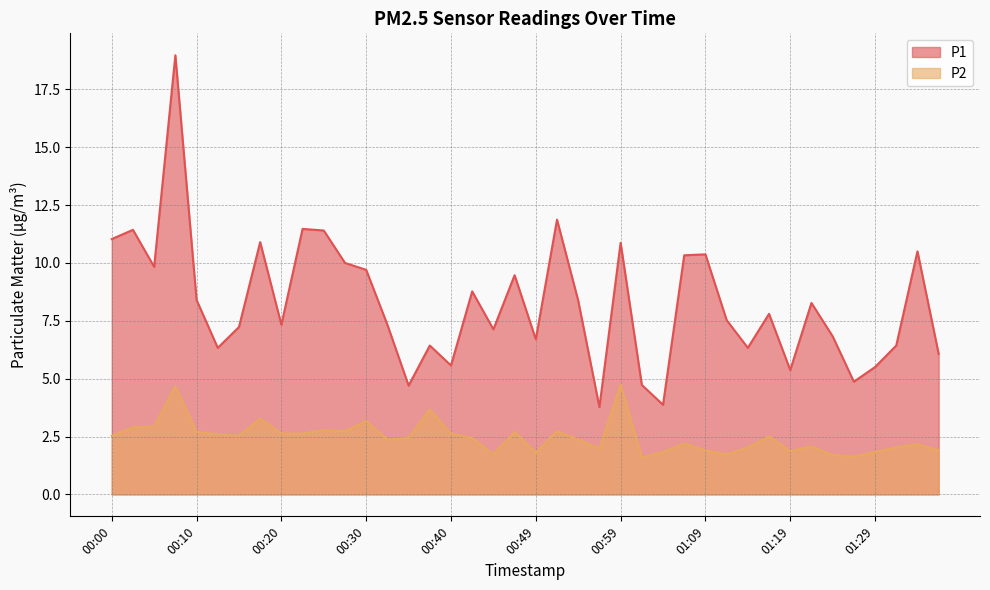

What are all the series names shown in the legend?

P1, P2